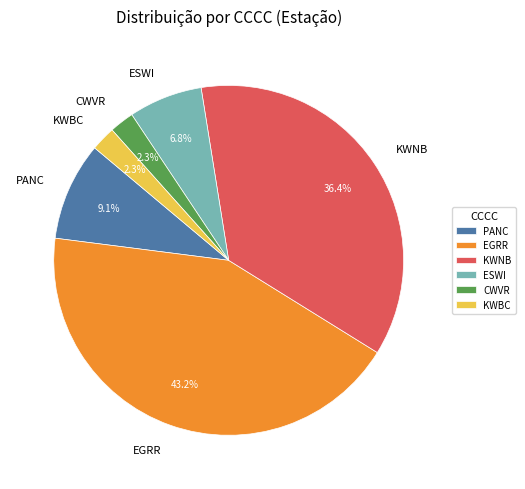

To the nearest percent, what is the difference between the largest and smallest slice percentages?

41%